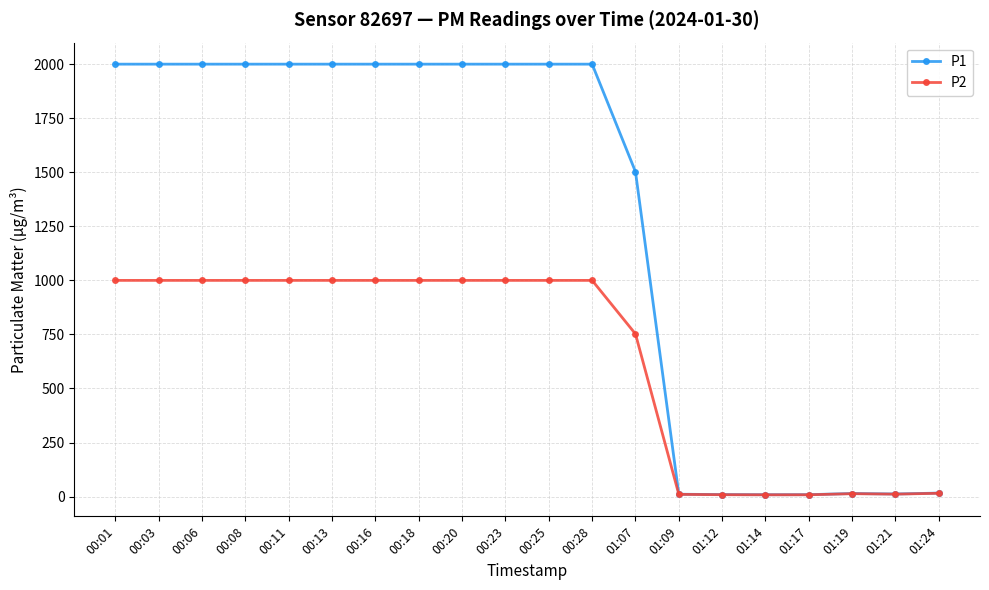

What is the label of the 17th point from the left?

01:17